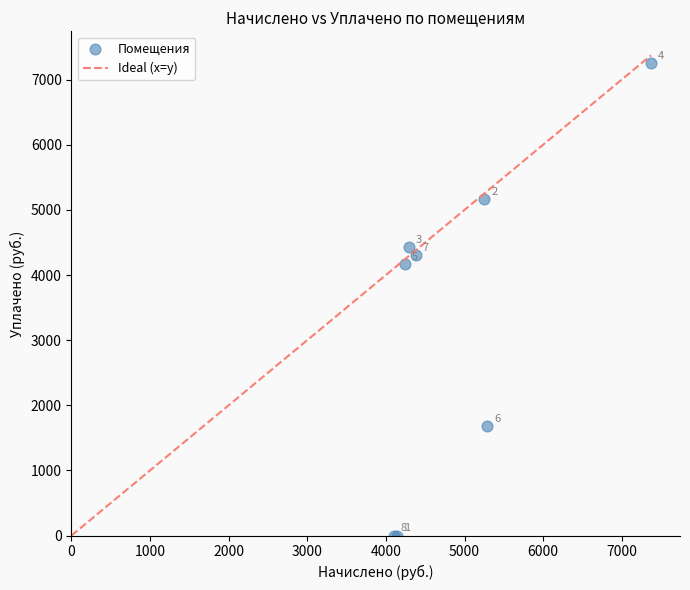

What Y value in the scatter plot is closest to 3628?

4165.6